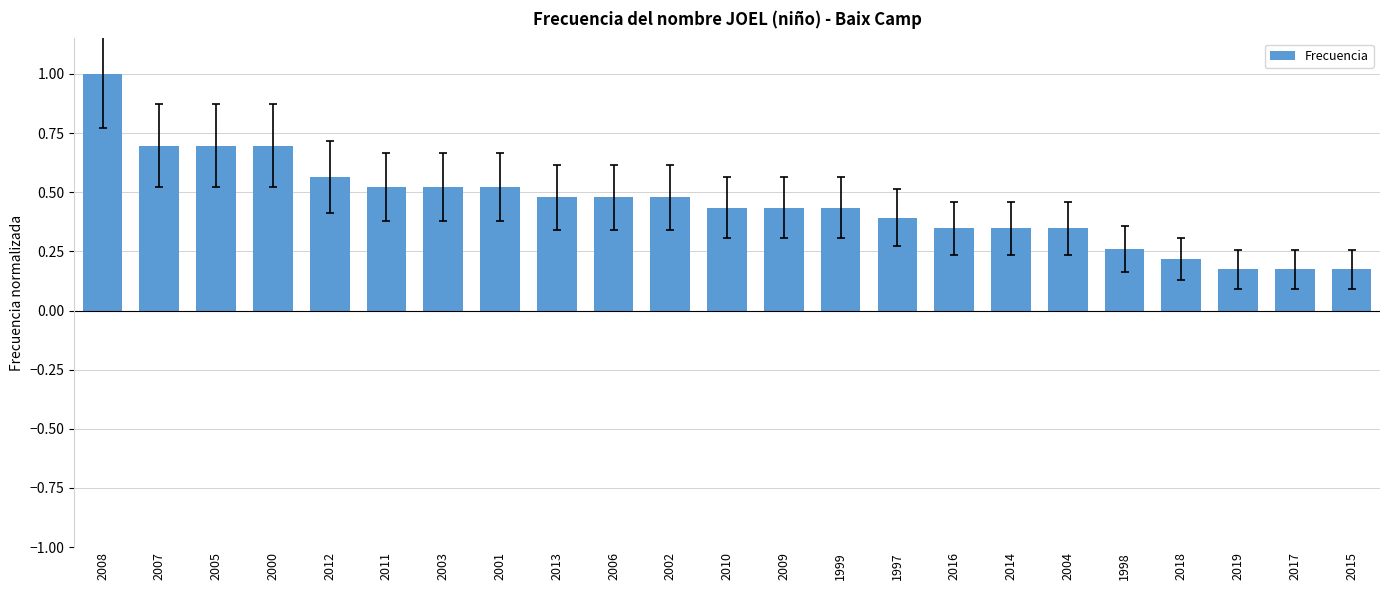

What is the sum of all values?

10.4